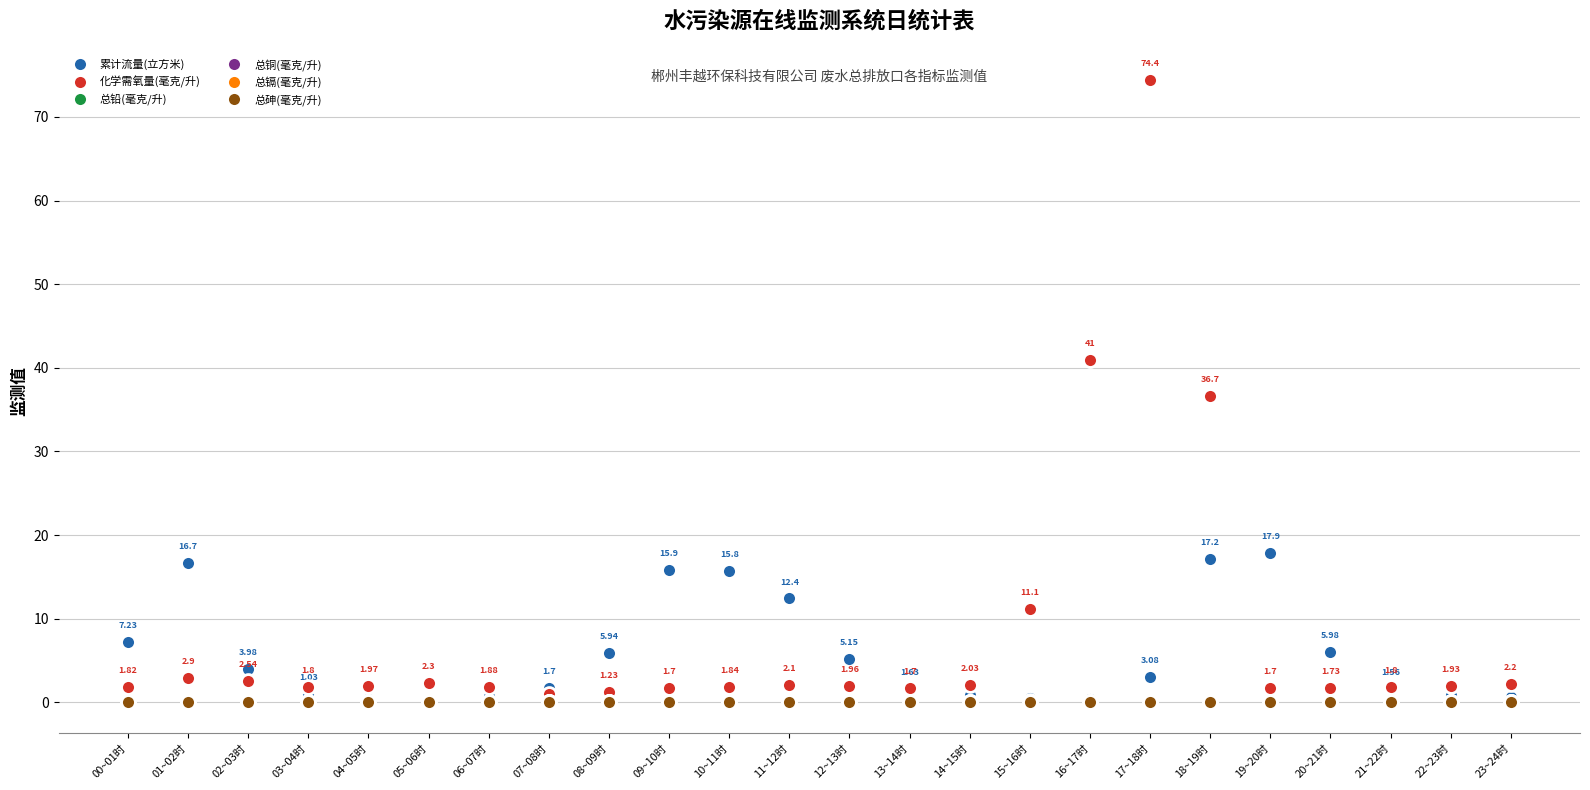

How many distinct data groups are displayed?

6